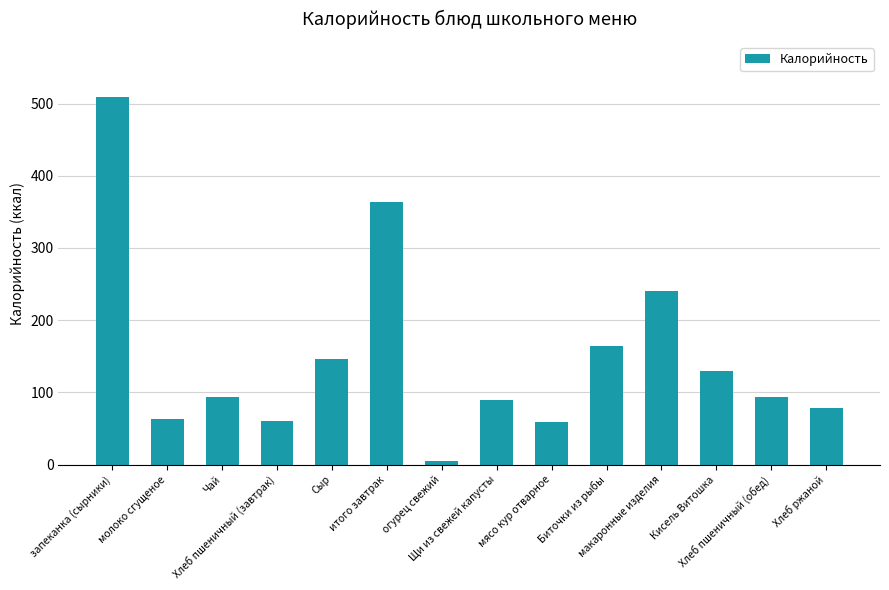

At which category does the chart reach its minimum across all series?

огурец свежий